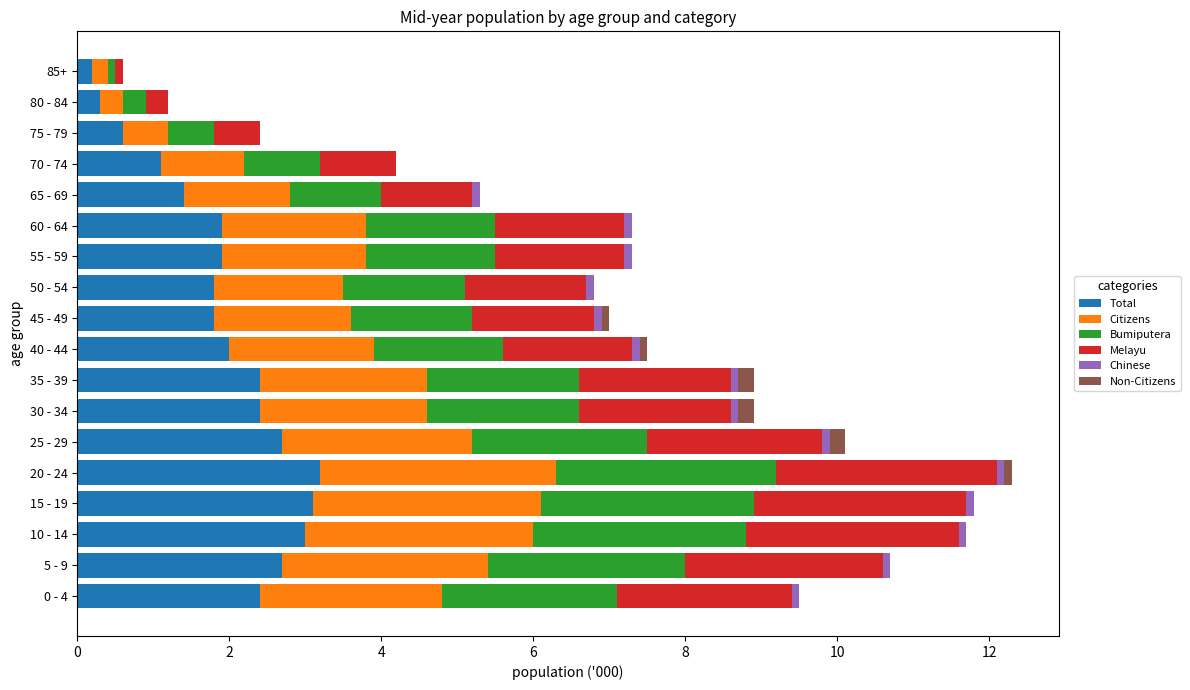

What is the highest value of the Total series?

3.2